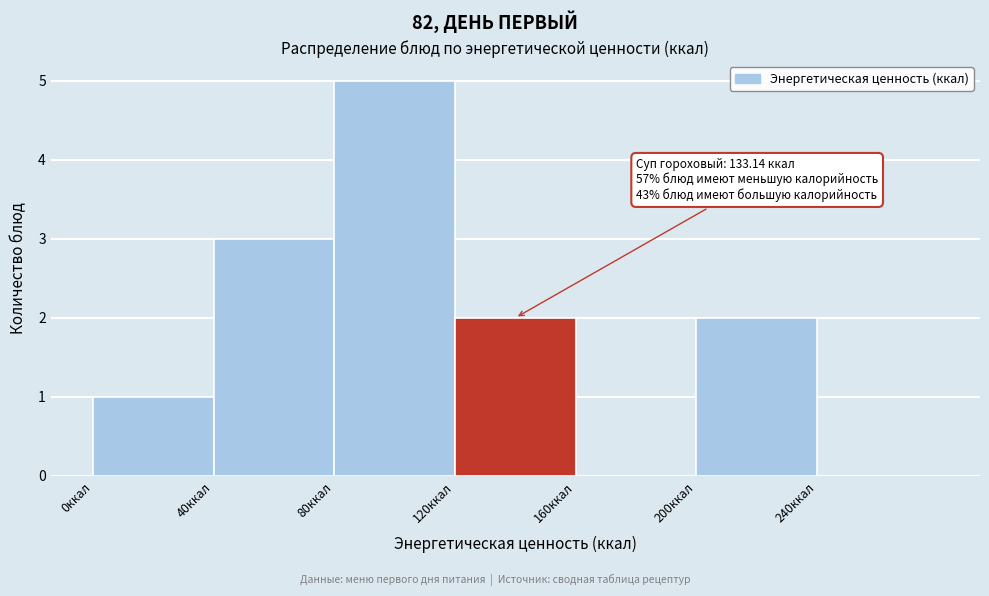

Over which range of the x-axis is the bar tallest?

80 to 120